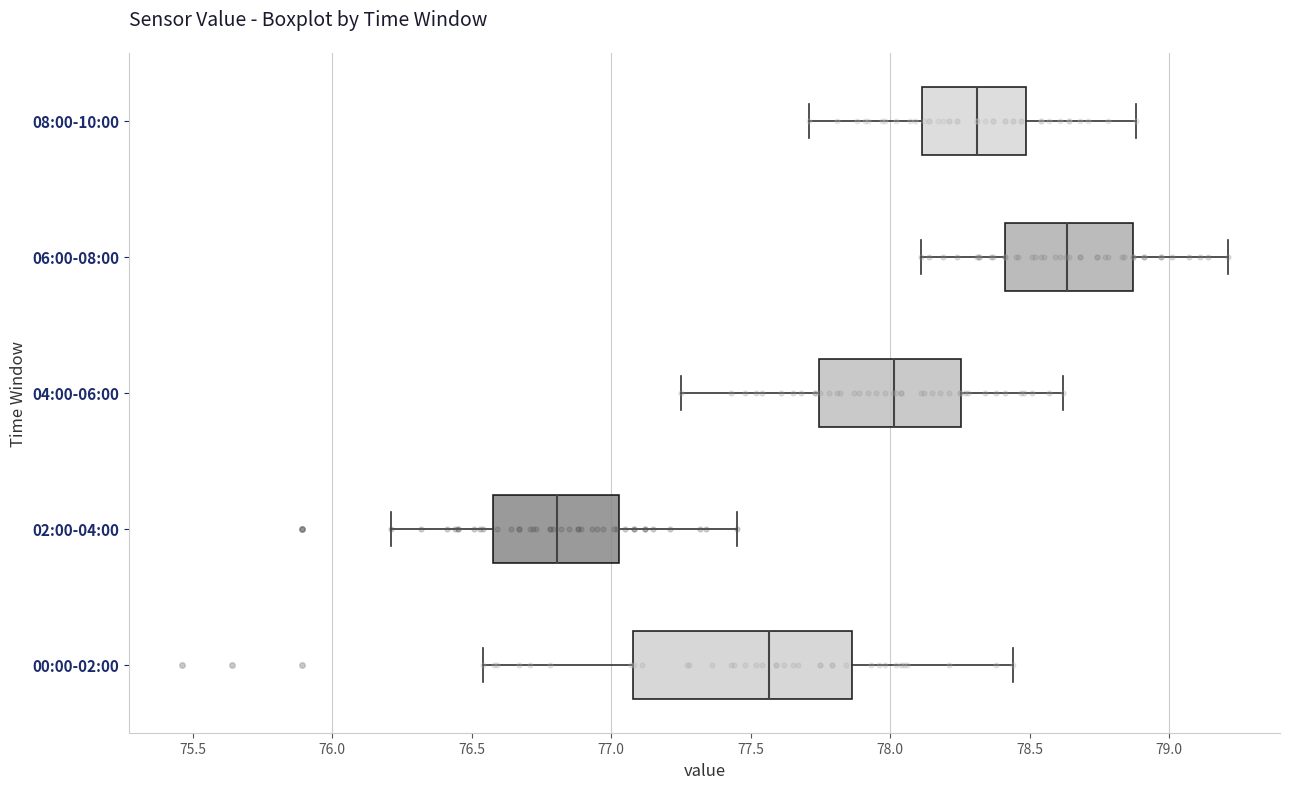

Reading bottom to top, read every box against the x-axis: the position of its median line, the range the box covers, and the ends of its whiskers. The values are not printed on the chart, so give them approximately, as read against the axis.

00:00-02:00: median 77.55, box 77.10 to 77.85, whiskers 76.55 to 78.45
02:00-04:00: median 76.80, box 76.60 to 77.05, whiskers 76.20 to 77.45
04:00-06:00: median 78.00, box 77.75 to 78.25, whiskers 77.25 to 78.60
06:00-08:00: median 78.65, box 78.40 to 78.85, whiskers 78.10 to 79.20
08:00-10:00: median 78.30, box 78.10 to 78.50, whiskers 77.70 to 78.90